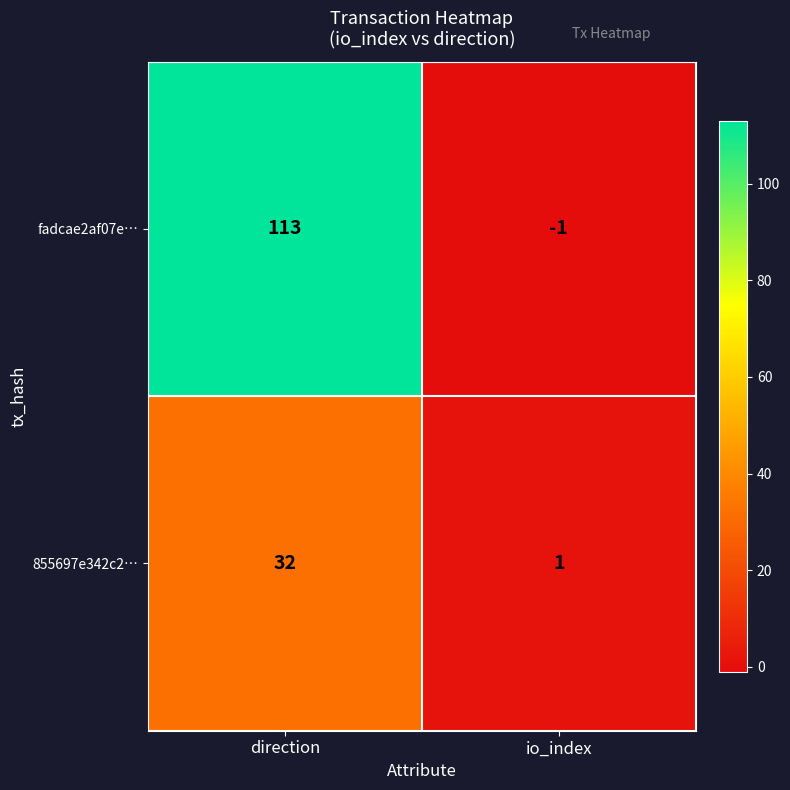

Is it true that 855697e342c2… equals 0 at io_index?

False